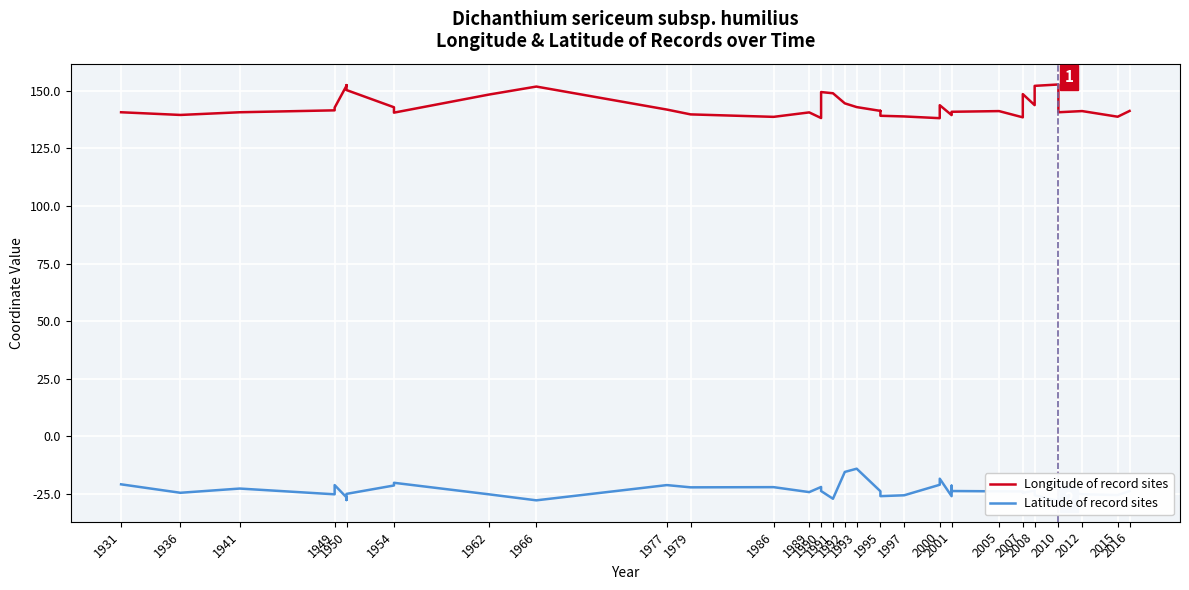

What position from the left is 2016?

27